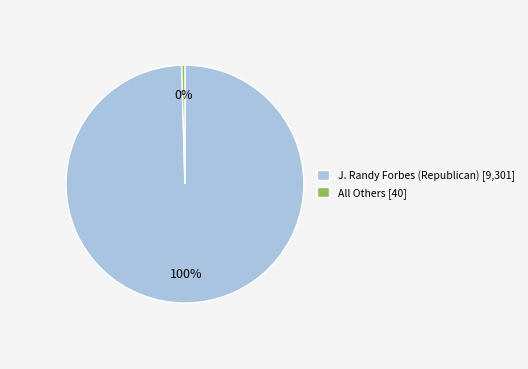

Which has a higher value, J. Randy Forbes (Republican) [9,301] or All Others [40]?

J. Randy Forbes (Republican) [9,301]